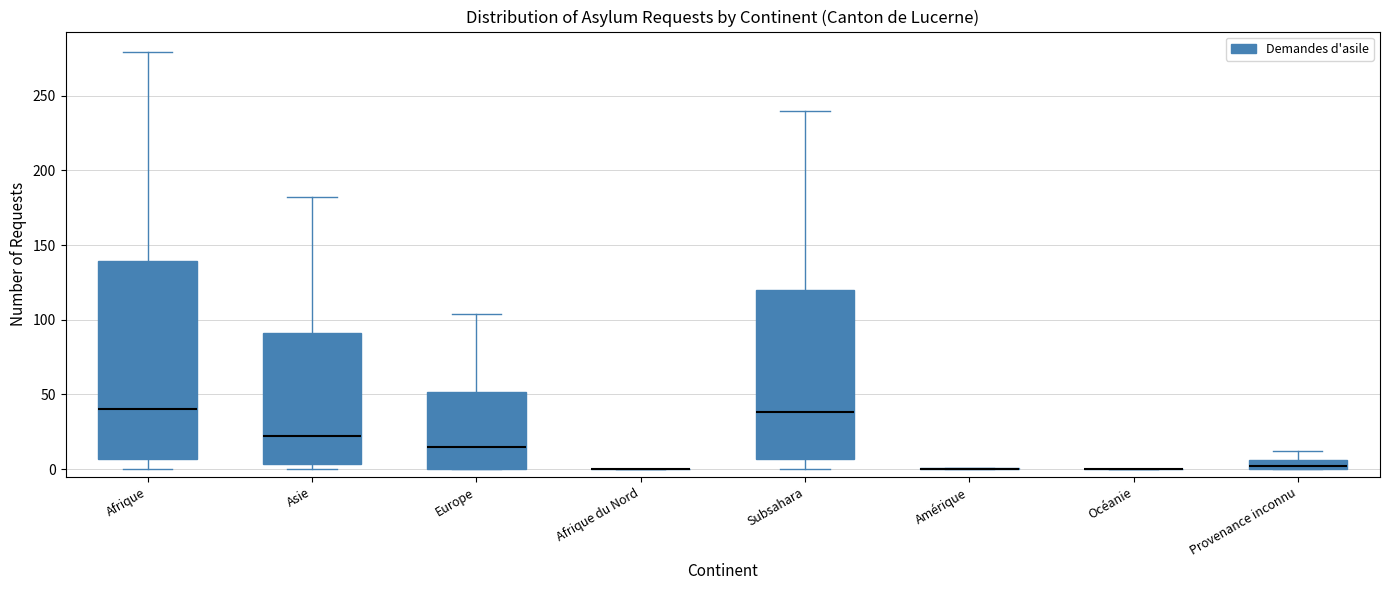

Comparing the boxes themselves (not the whiskers), which one is the tallest?

Afrique